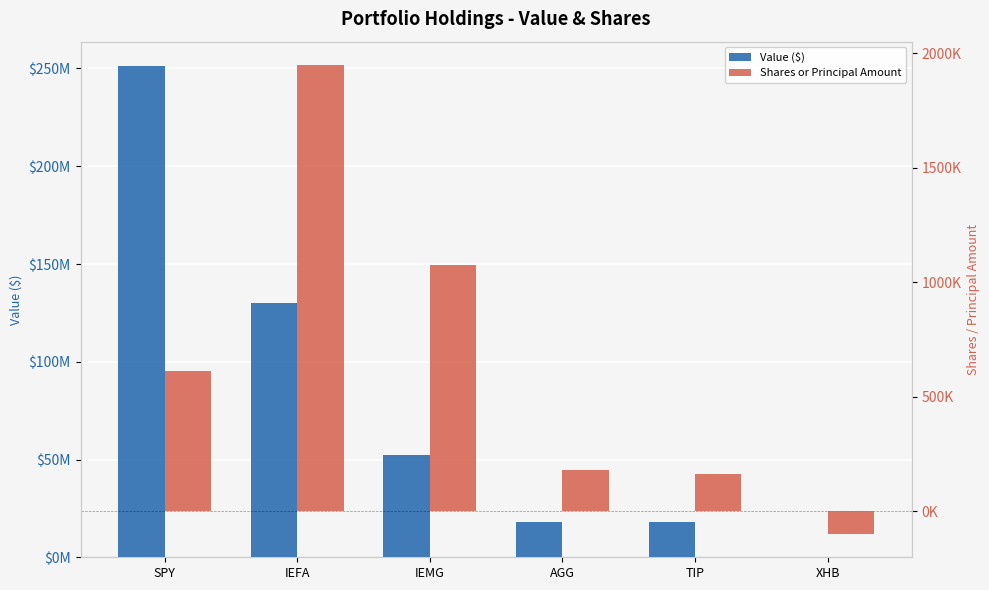

What is the sum of all Value ($) values?

469990635